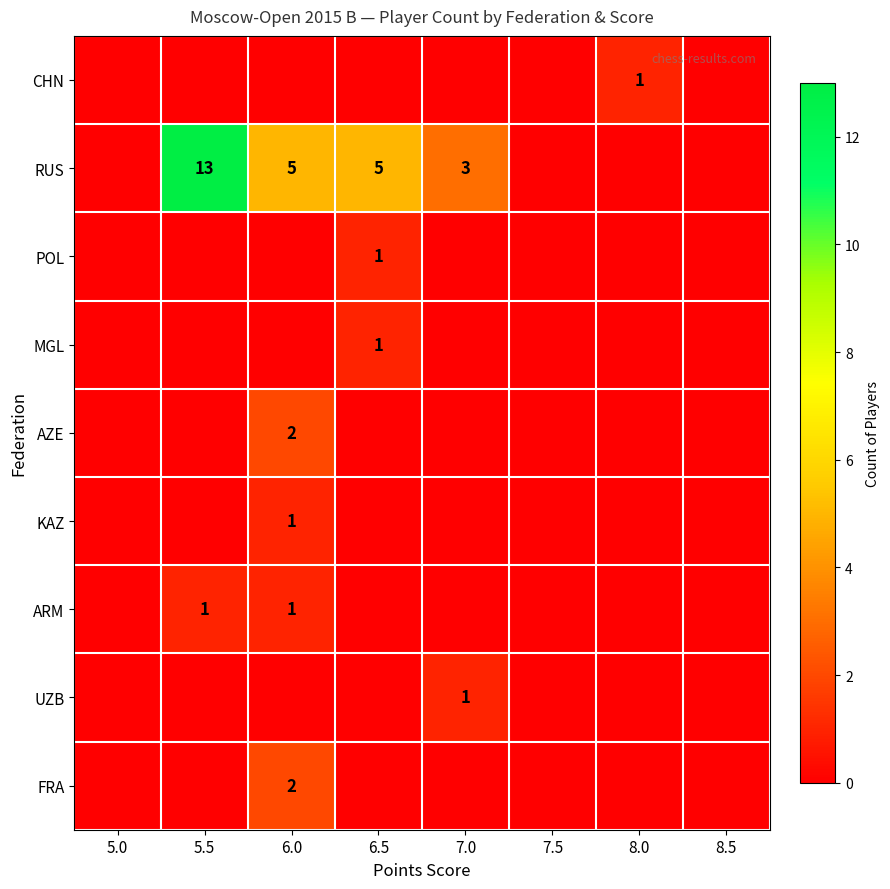

The MGL series shows 1 at 6.5. True or false?

True